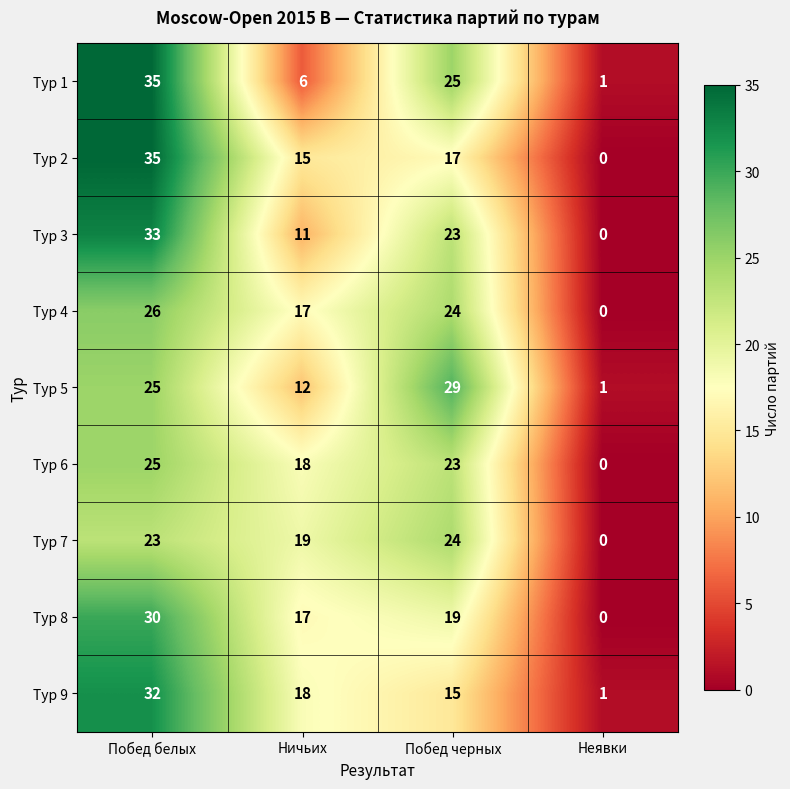

At which label does Тур 3 reach its peak?

Побед белых